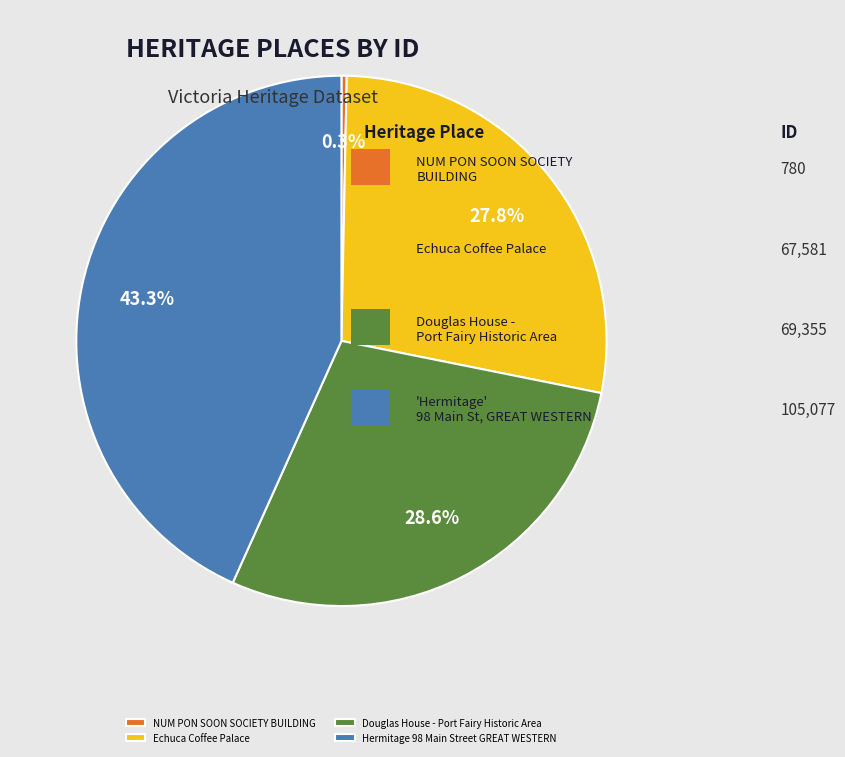

Which category has the smallest portion of the pie?

NUM PON SOON SOCIETY BUILDING